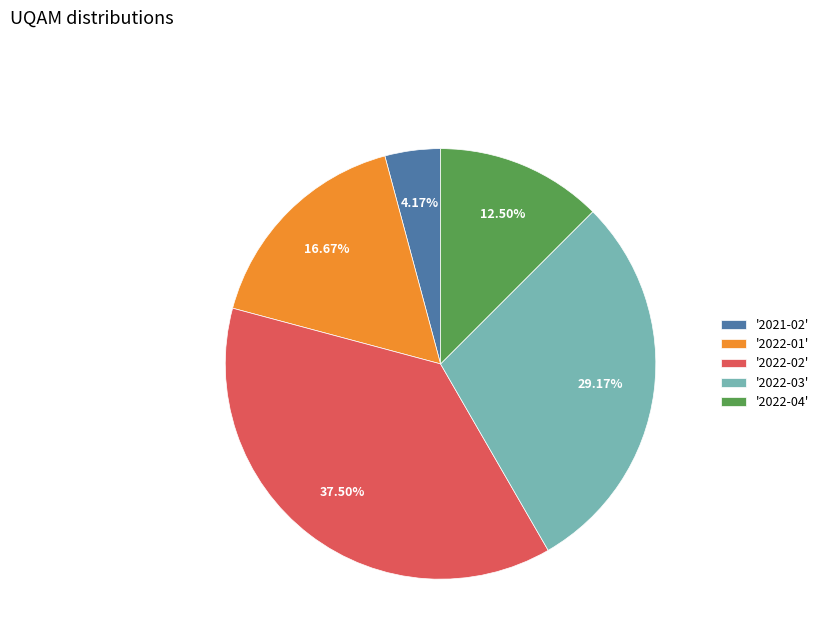

Which category has the smallest portion of the pie?

'2021-02'